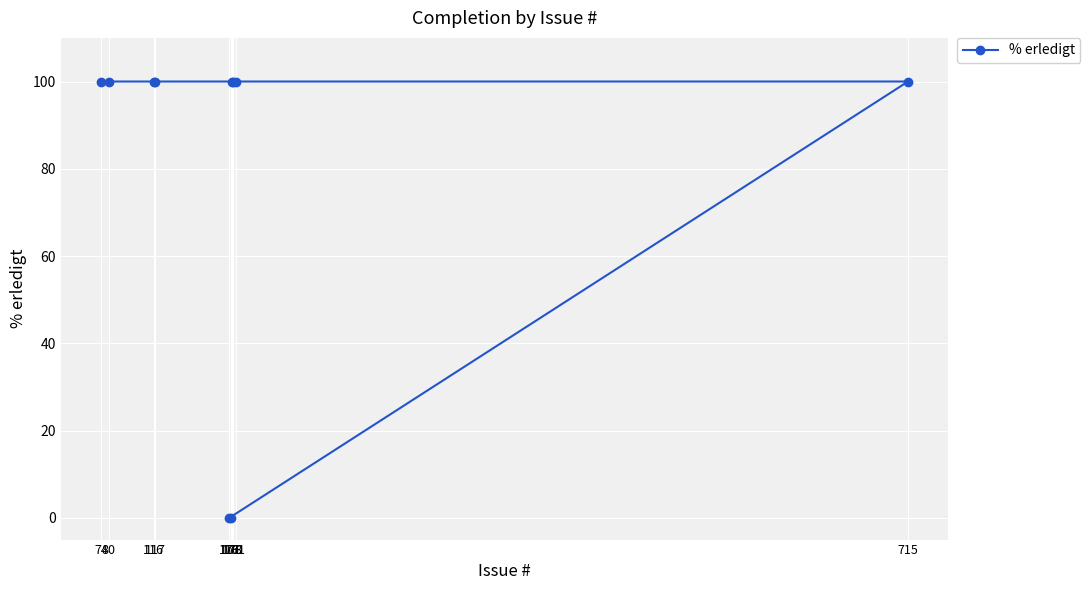

What is the label of the 2nd point from the right?

176